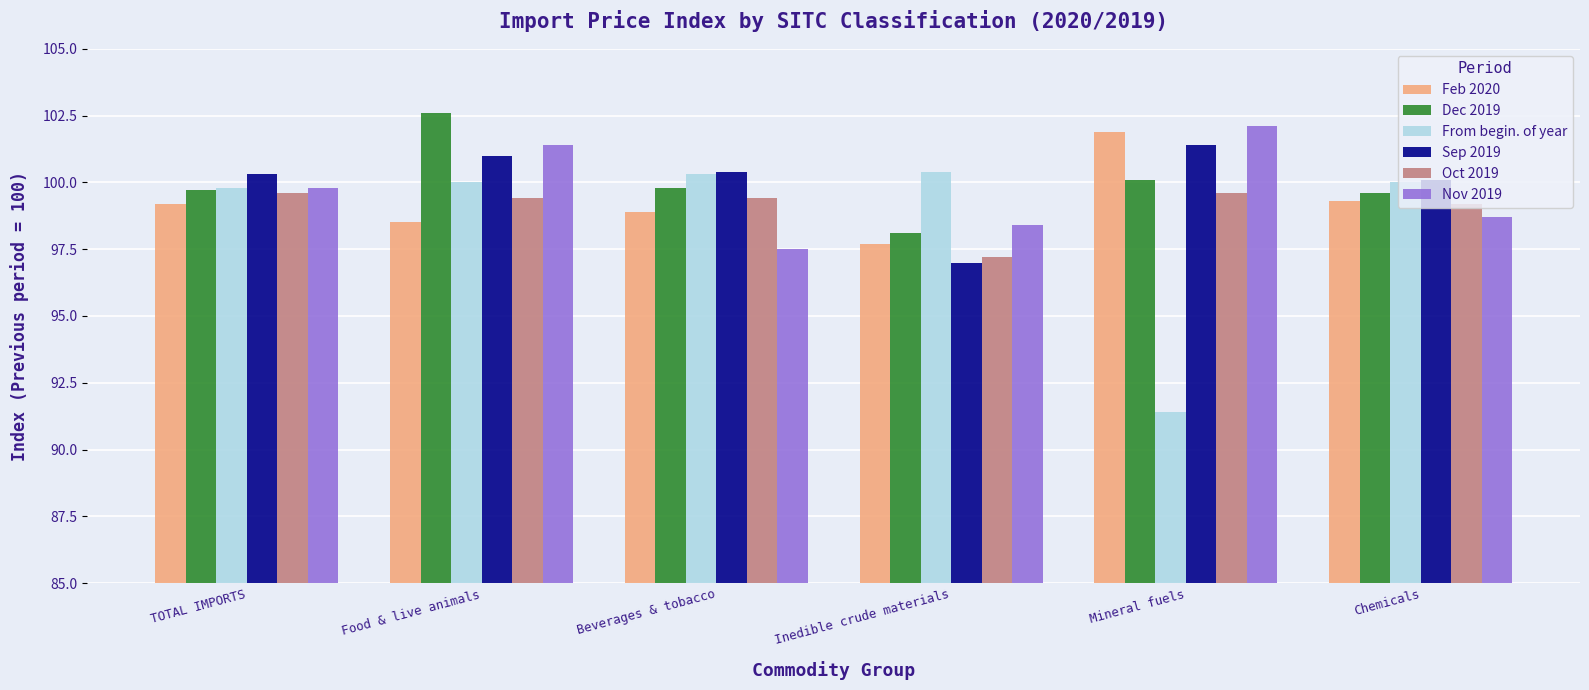

Which label corresponds to the largest value in the chart?

Food & live animals